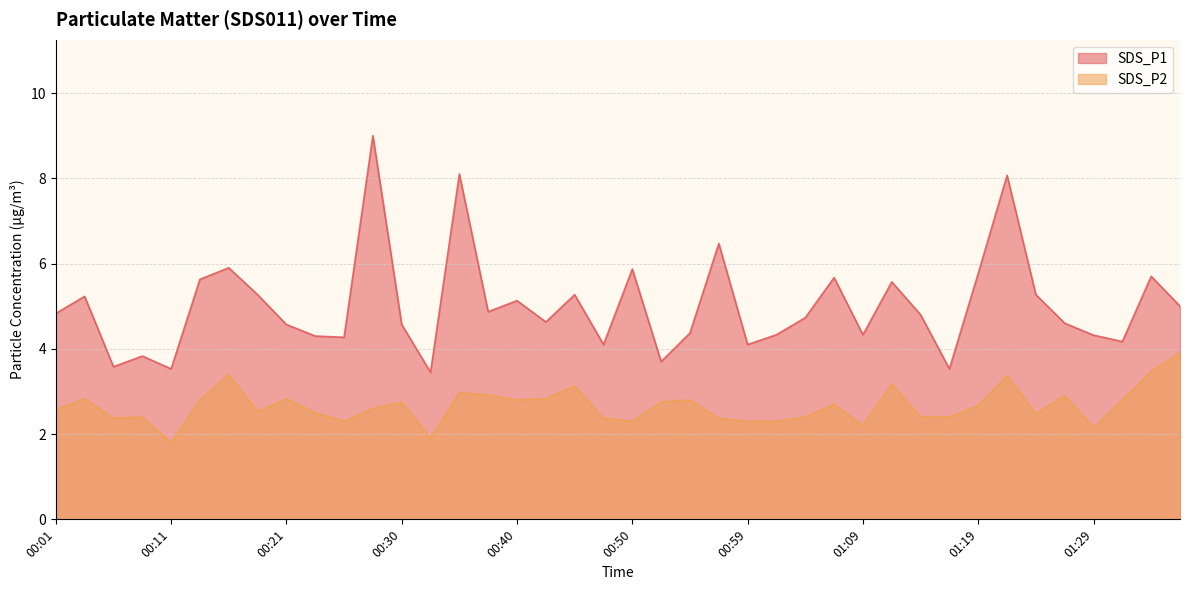

Reading right to left, what are all the values shown in this chart?

SDS_P1: 01:36=5.0	01:33=5.7	01:31=4.2	01:29=4.3	01:26=4.6	01:24=5.3	01:21=8.1	01:19=5.8	01:16=3.5	01:14=4.8	01:12=5.6	01:09=4.3	01:07=5.7	01:04=4.7	01:02=4.3	00:59=4.1	00:57=6.5	00:55=4.4	00:52=3.7	00:50=5.9	00:47=4.1	00:45=5.3	00:42=4.6	00:40=5.1	00:38=4.9	00:35=8.1	00:33=3.5	00:30=4.6	00:28=9.0	00:25=4.3	00:23=4.3	00:21=4.6	00:18=5.3	00:16=5.9	00:13=5.6	00:11=3.5	00:08=3.8	00:06=3.6	00:04=5.2	00:01=4.8
SDS_P2: 01:36=3.9	01:33=3.5	01:31=2.8	01:29=2.1	01:26=2.9	01:24=2.5	01:21=3.4	01:19=2.7	01:16=2.4	01:14=2.4	01:12=3.2	01:09=2.2	01:07=2.7	01:04=2.4	01:02=2.3	00:59=2.3	00:57=2.4	00:55=2.8	00:52=2.8	00:50=2.3	00:47=2.4	00:45=3.1	00:42=2.8	00:40=2.8	00:38=2.9	00:35=3.0	00:33=1.9	00:30=2.8	00:28=2.6	00:25=2.3	00:23=2.5	00:21=2.8	00:18=2.5	00:16=3.4	00:13=2.8	00:11=1.8	00:08=2.4	00:06=2.4	00:04=2.8	00:01=2.6